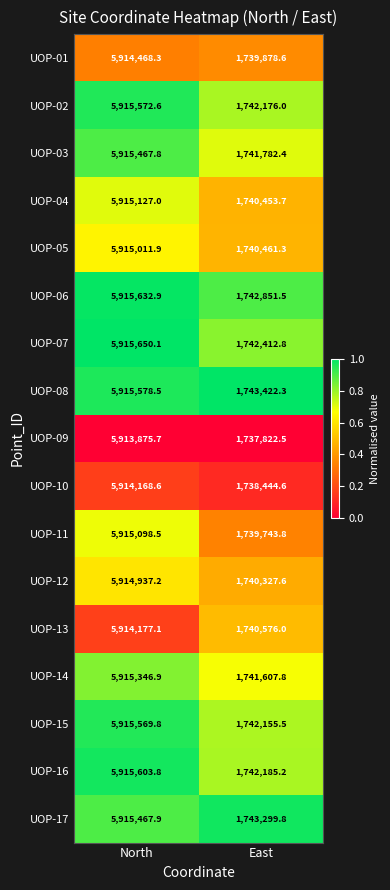

Which series has the largest range (max minus min)?

UOP-09